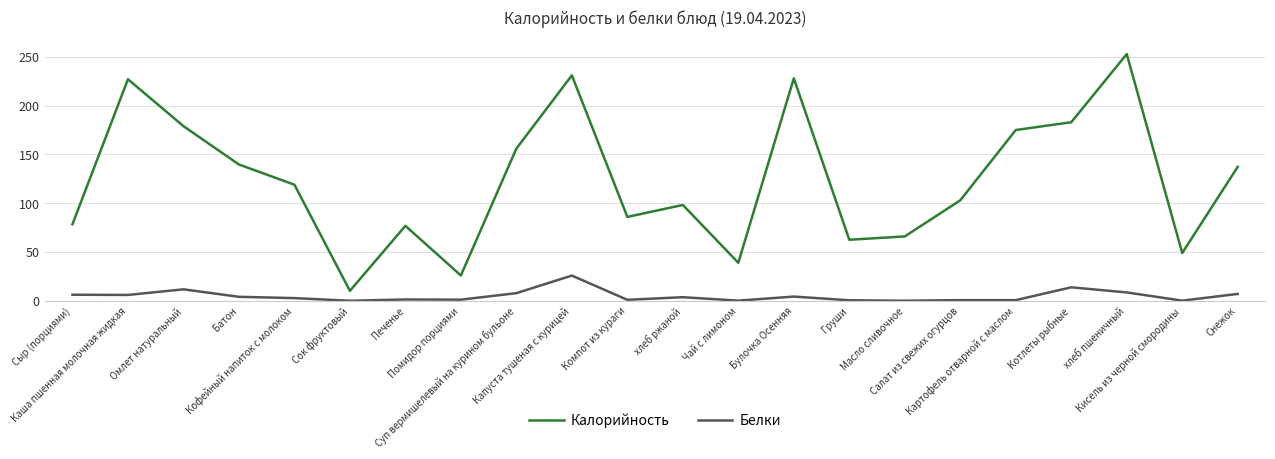

True or false: Калорийность and Белки cross at least once.

False